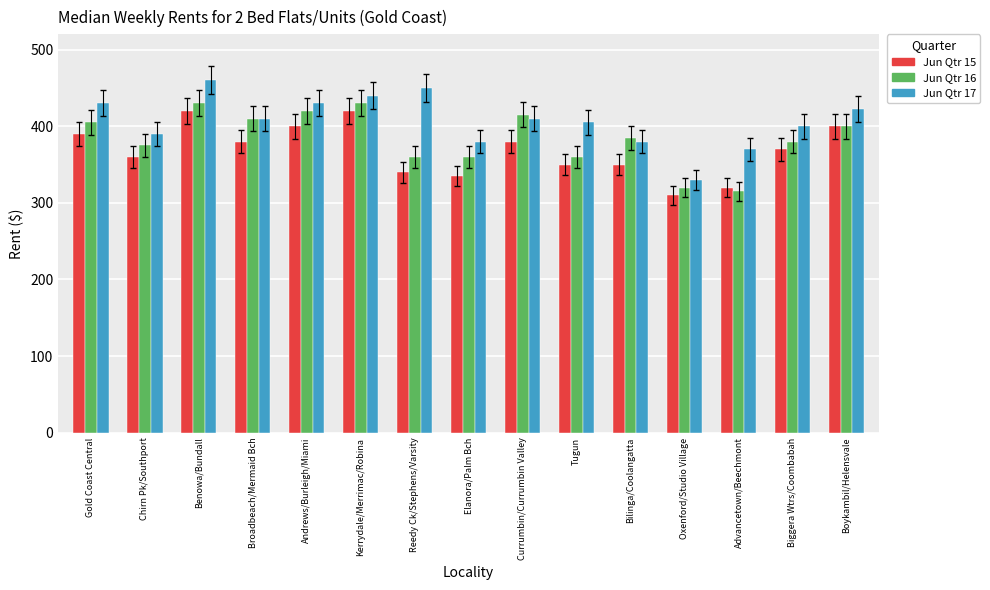

List the series in order of their overall mean, highest first.

Jun Qtr 17, Jun Qtr 16, Jun Qtr 15